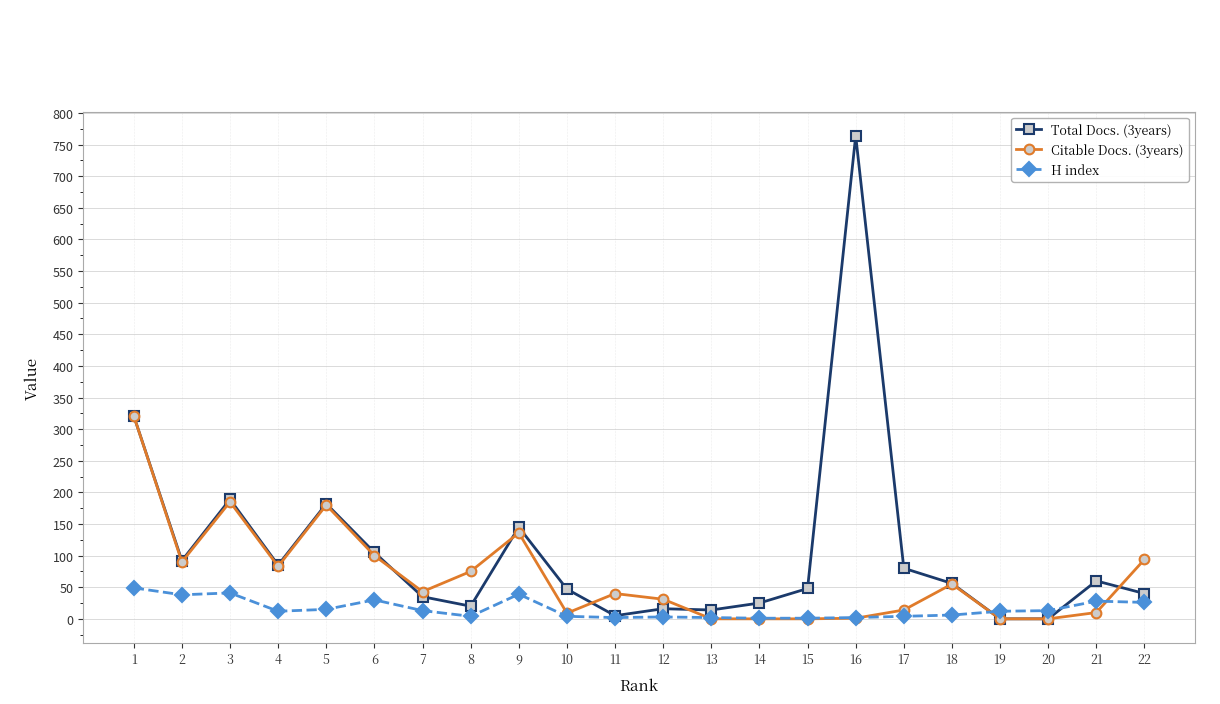

Which category has the highest value in the H index series?

1